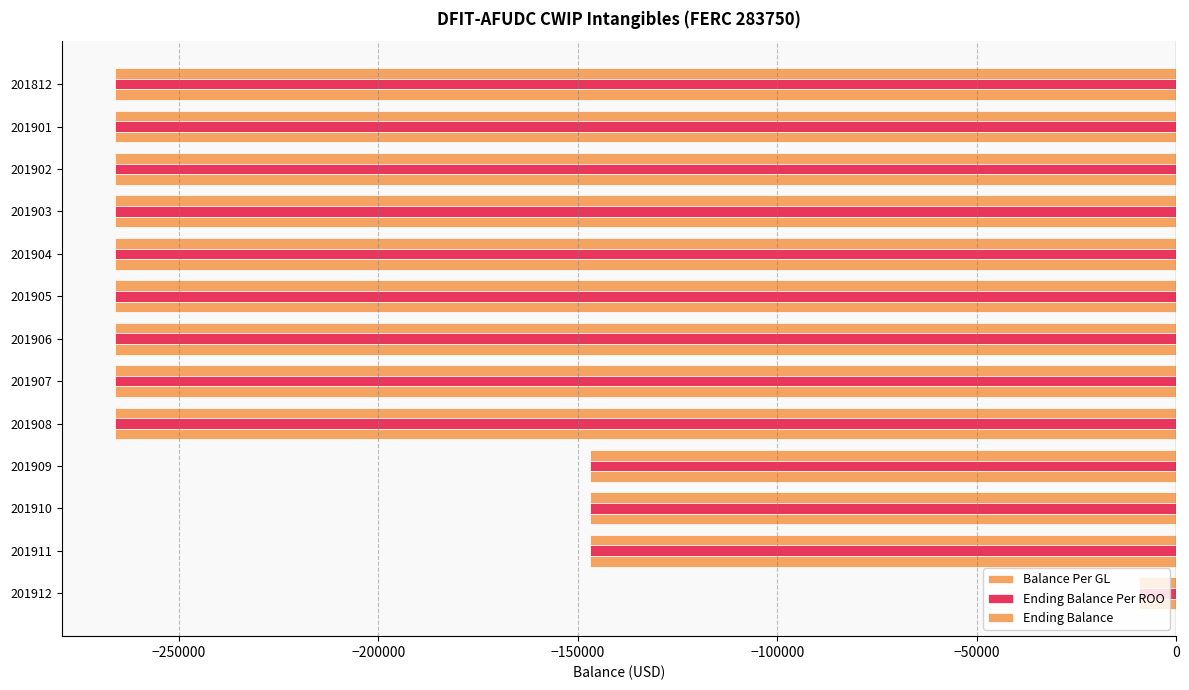

How many data points in Balance Per GL are above -266005?

4